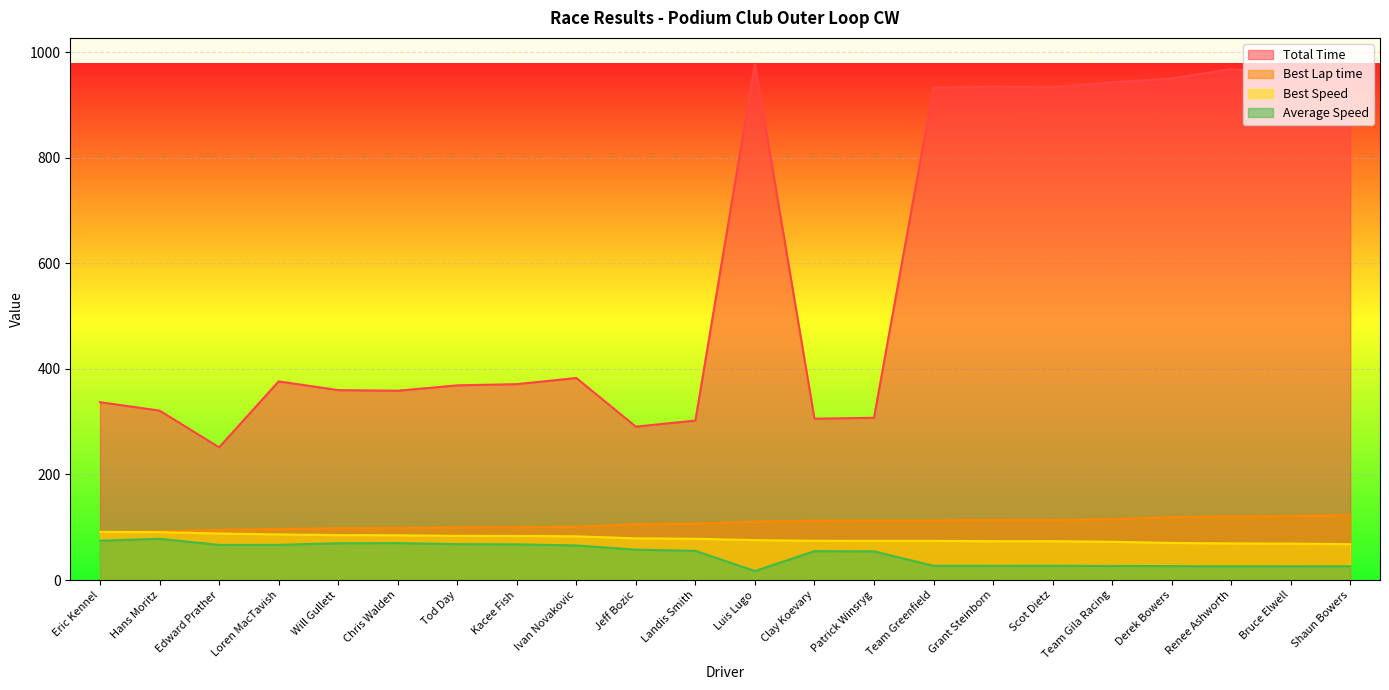

What value does the Average Speed series have at Edward Prather?

66.4